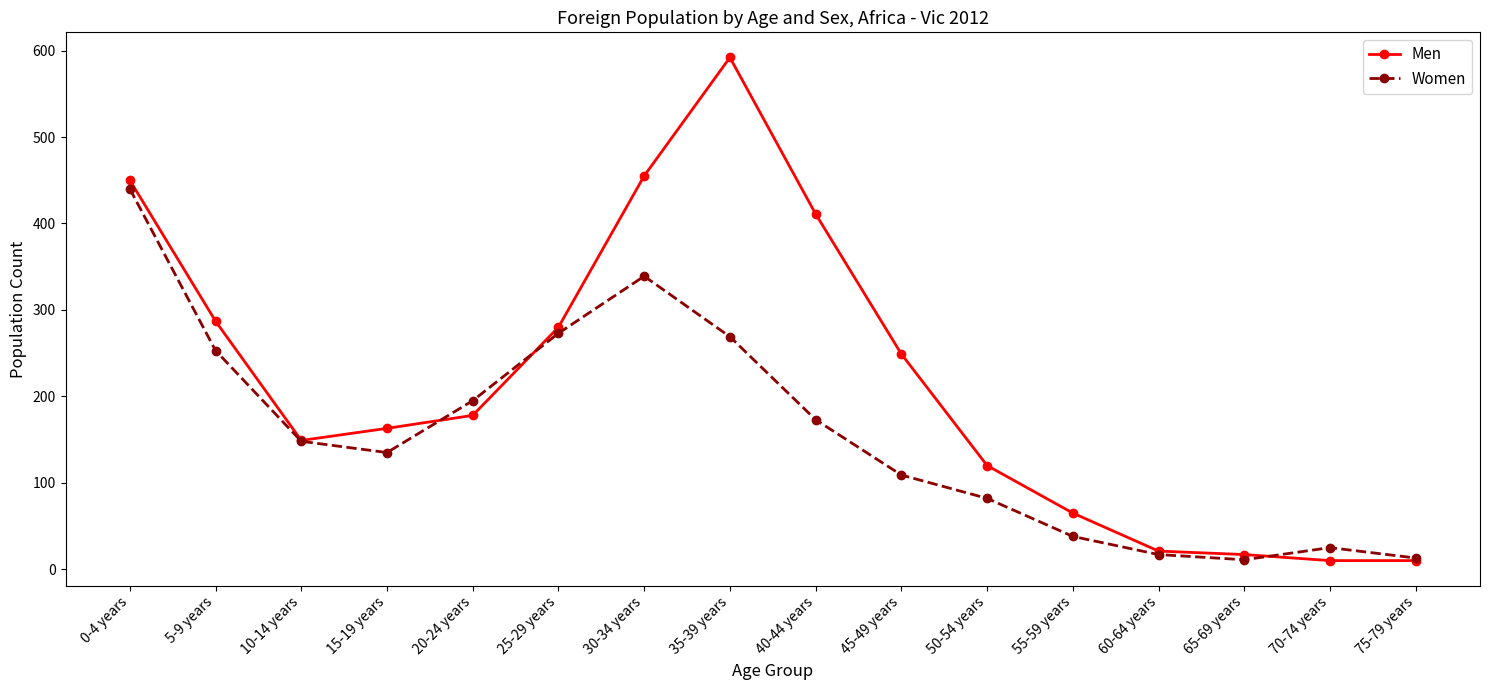

True or false: Men has a value of 411 at 40-44 years.

True